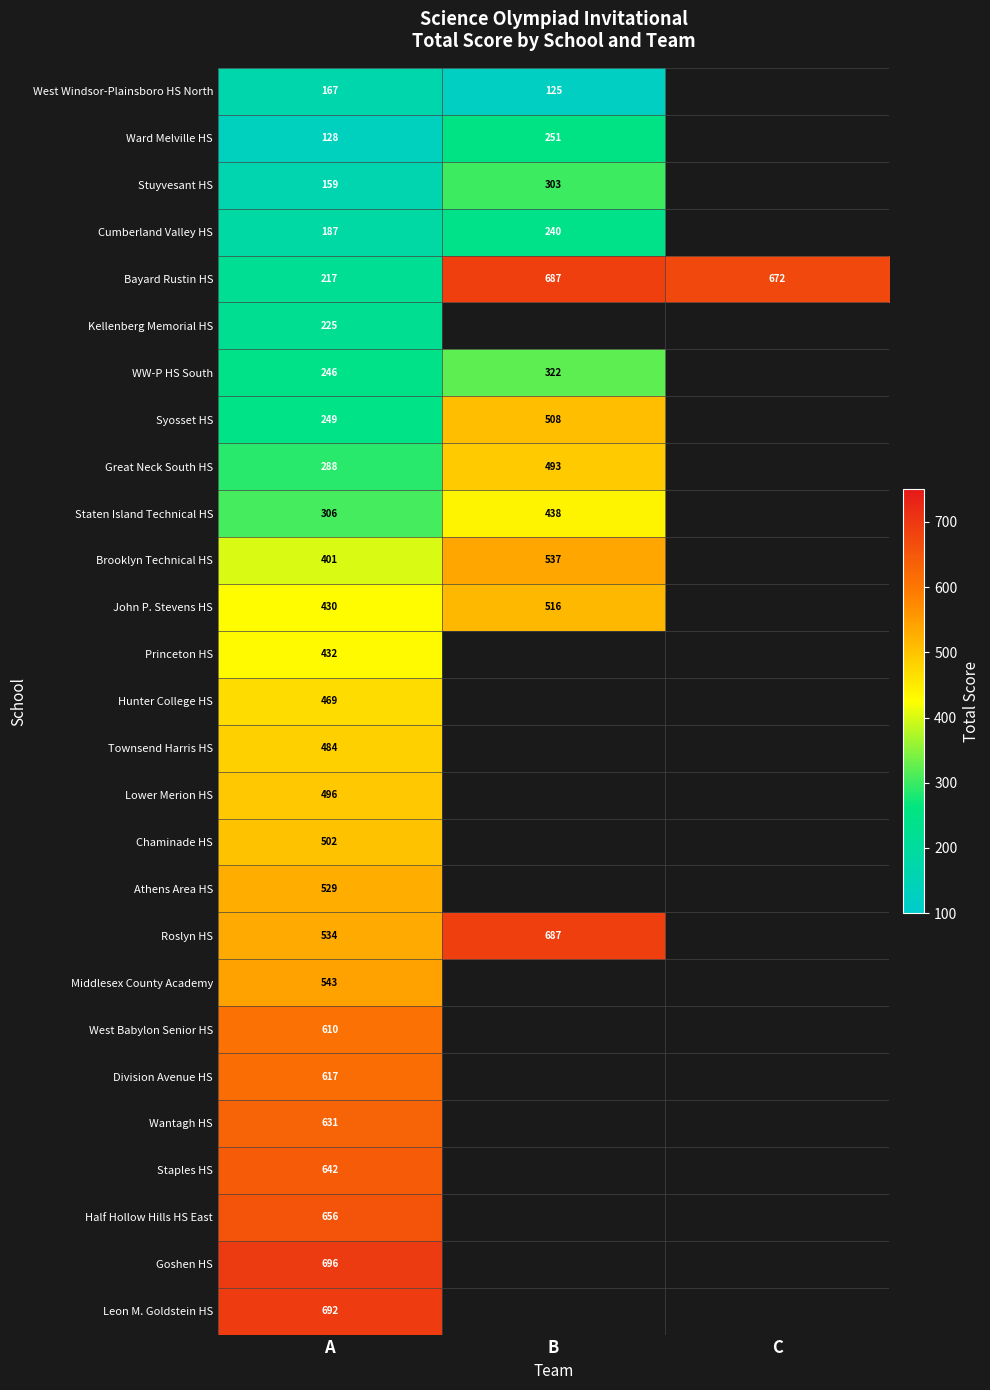

What is the spread (max minus min) of values at A?

568